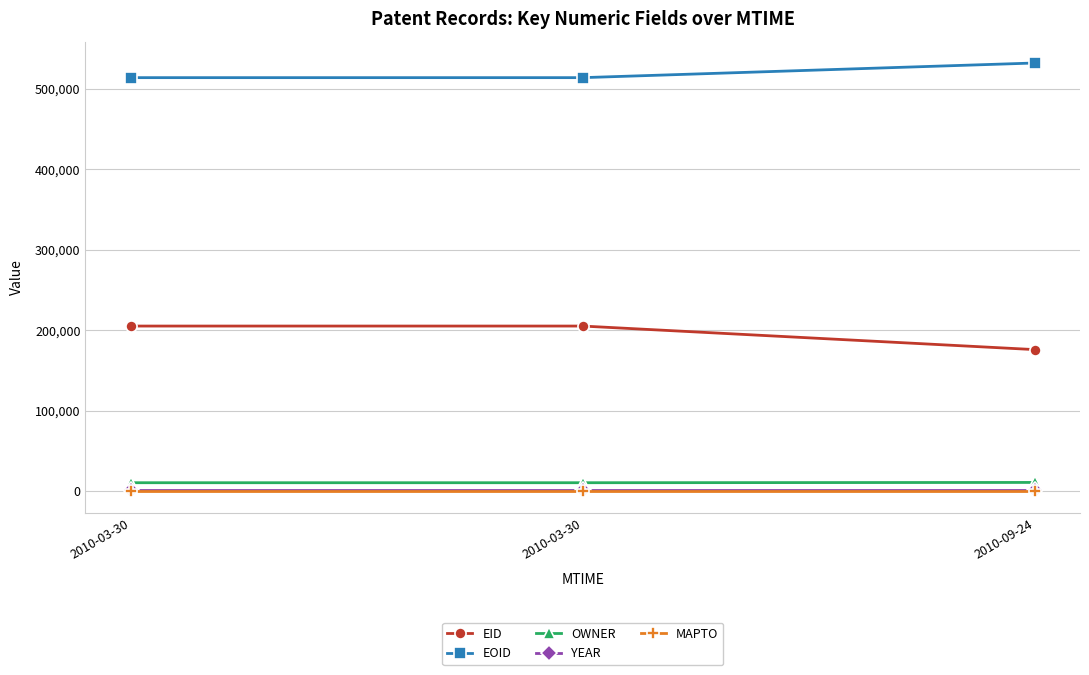

What are all the series names shown in the legend?

EID, EOID, OWNER, YEAR, MAPTO